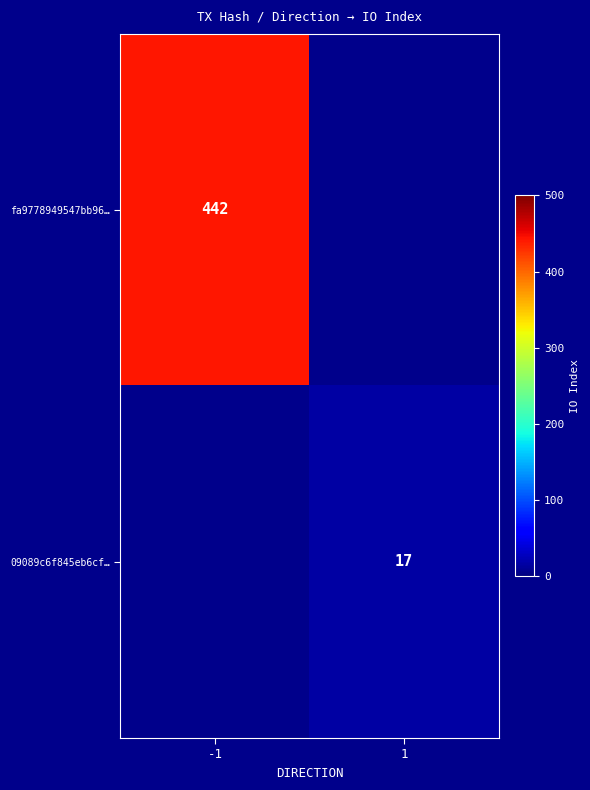

The fa9778949547bb96… series shows 442 at -1. True or false?

True